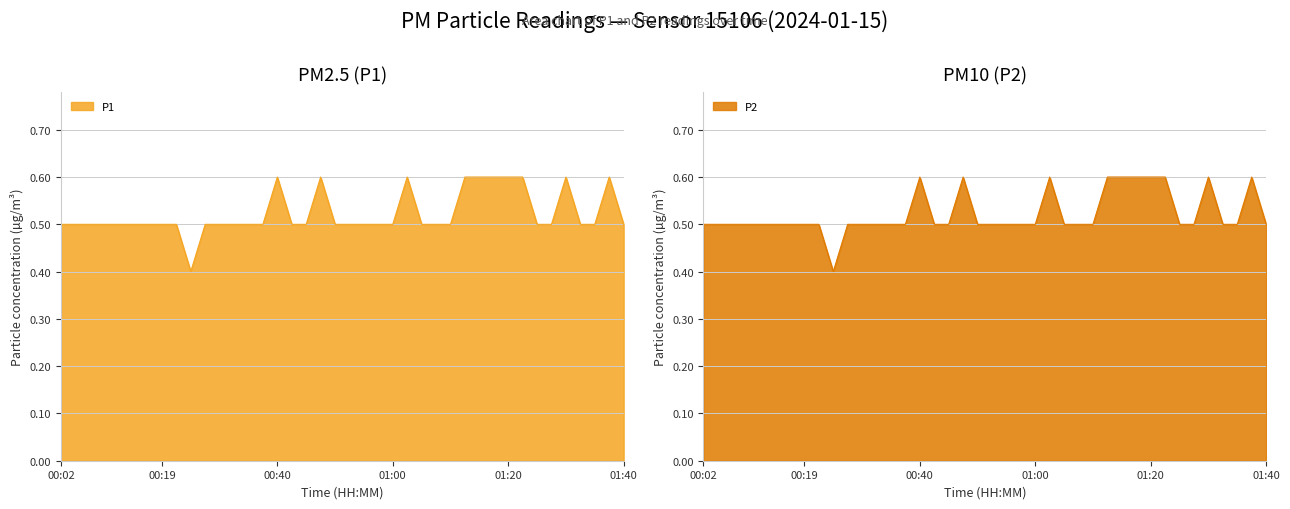

Which category has the lowest value across all series?

00:24